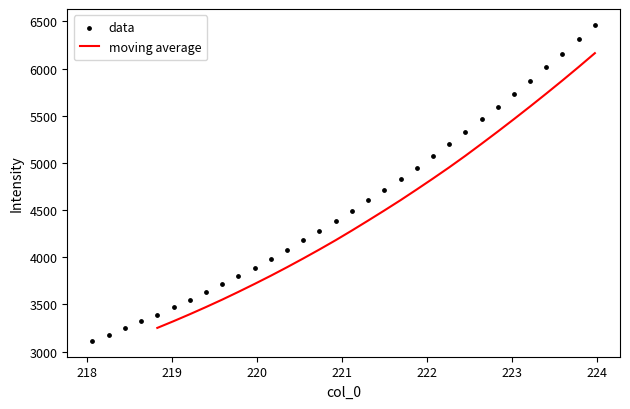

What is the change in value from 218.6332 to 219.589?

+393.5